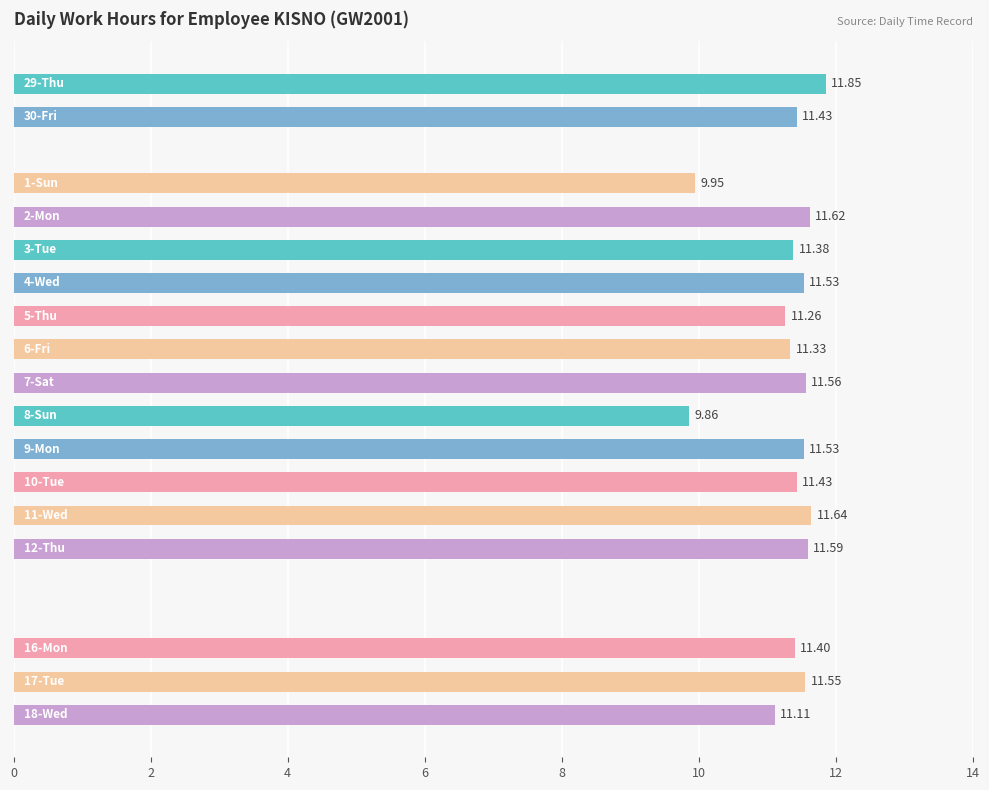

What is the sum of all values?

192.0